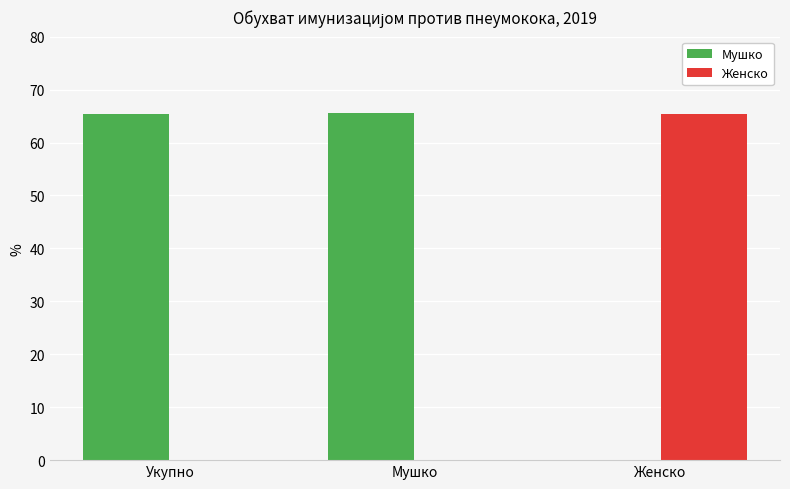

Which series has the largest total across all categories?

Мушко